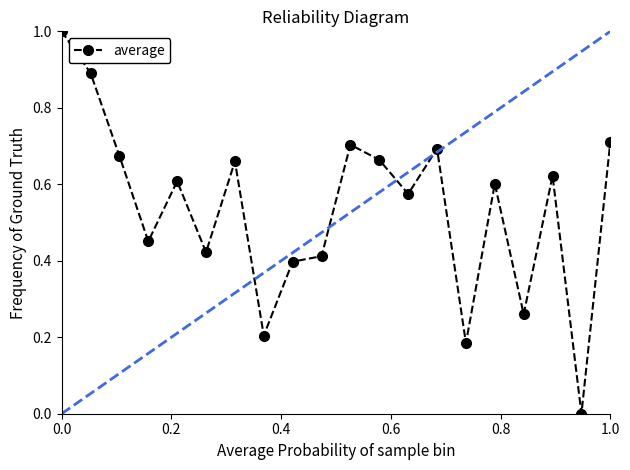

What is the greatest value displayed?

1.0